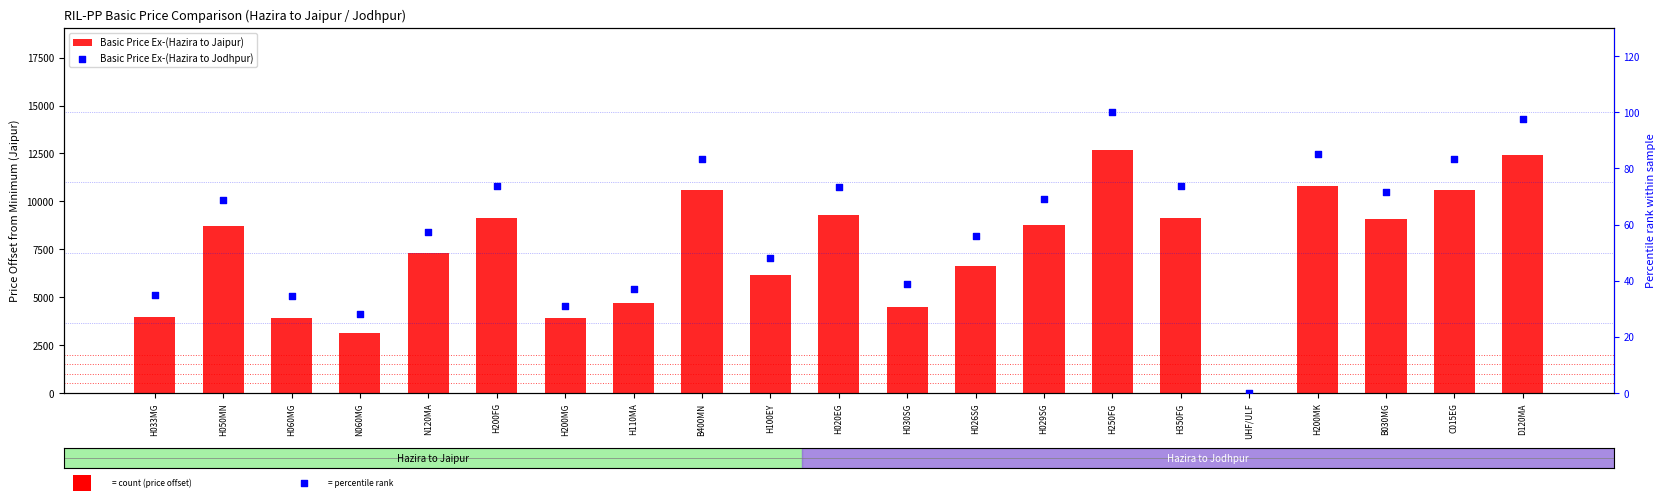

What is the total value across all series at H200MG?

3950.9